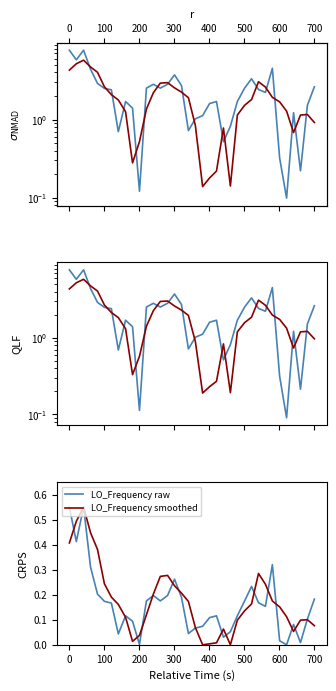

Reading left to right, transcribe all the data shown in this chart.

LO_Frequency raw: 0.6	0.4	0.6	0.3	0.2	0.2	0.2	0.0	0.1	0.1	0.0	0.2	0.2	0.2	0.2	0.3	0.2	0.0	0.1	0.1	0.1	0.1	0.0	0.1	0.1	0.2	0.2	0.2	0.2	0.3	0.0	0.0	0.1	0.0	0.1	0.2
LO_Frequency smoothed: 0.4	0.5	0.6	0.4	0.4	0.2	0.2	0.2	0.1	0.0	0.0	0.1	0.2	0.3	0.3	0.2	0.2	0.2	0.1	0.0	0.0	0.0	0.1	0.0	0.1	0.1	0.2	0.3	0.2	0.2	0.2	0.1	0.1	0.1	0.1	0.1